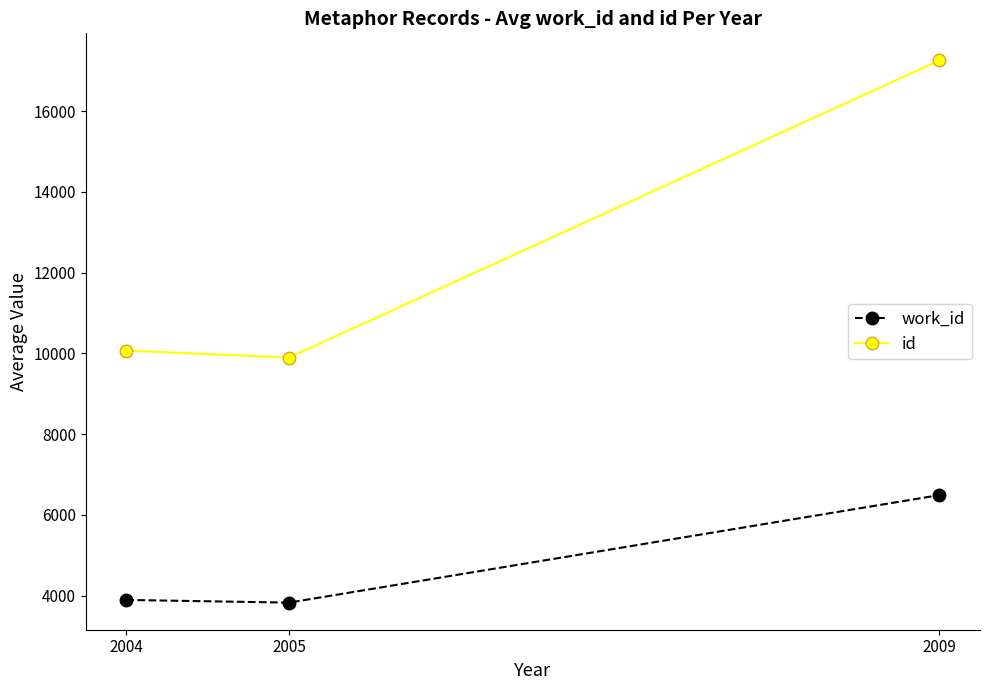

Reading left to right, transcribe all the data shown in this chart.

work_id: 3891.0	3824.4	6487.0
id: 10067.0	9894.5	17254.0